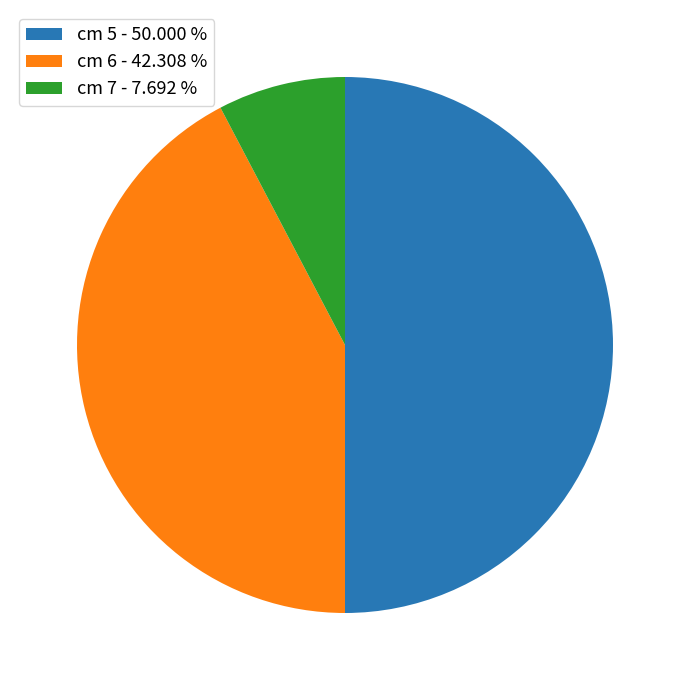

Which slice is the largest?

cm 5 - 50.000 %